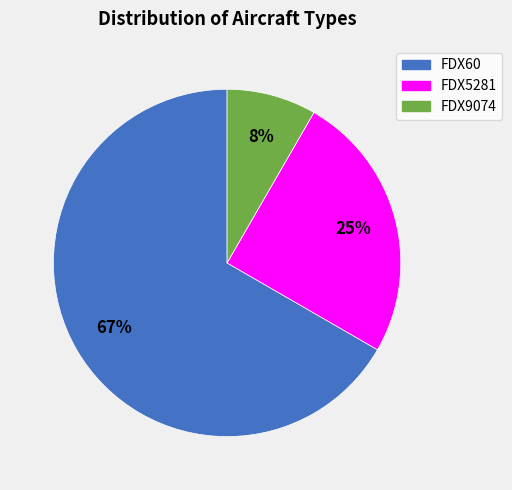

The FDX60 slice represents 67% of the pie. True or false?

True